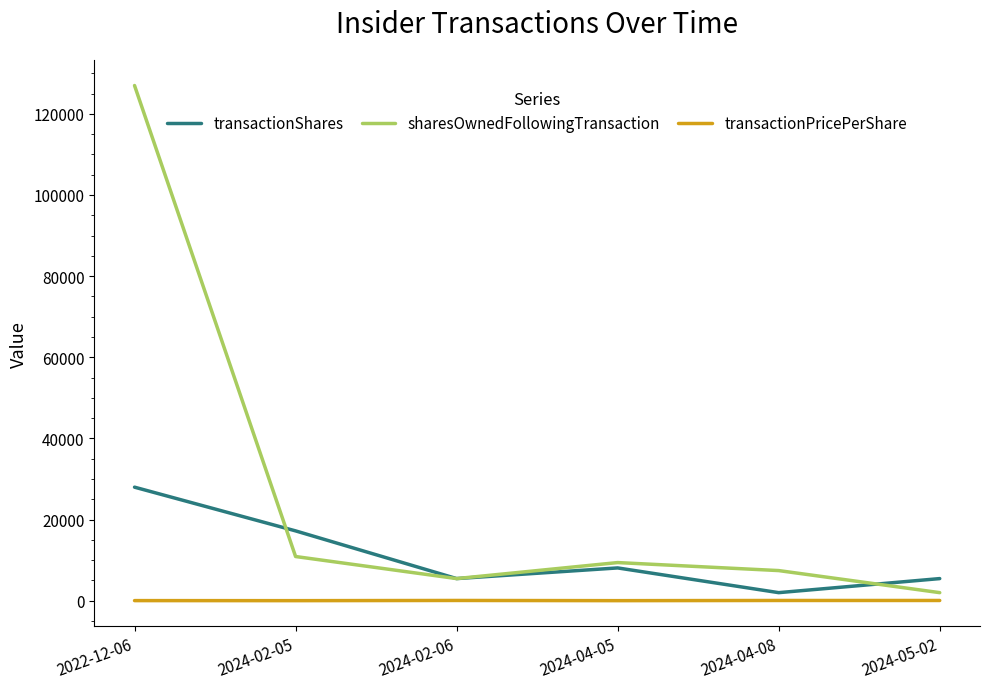

What is the sum of all transactionShares values?

66093.0